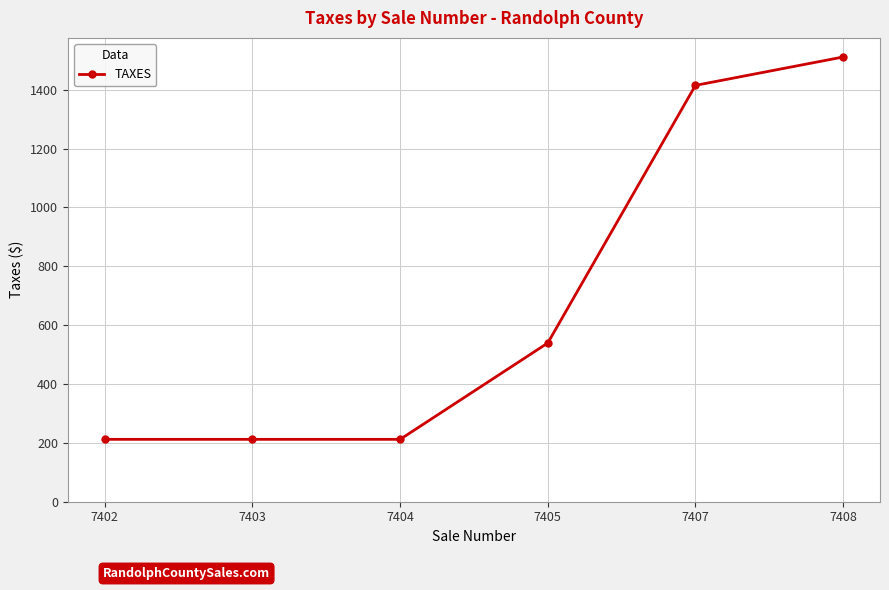

True or false: the data has more than 2 interior local peaks.

False